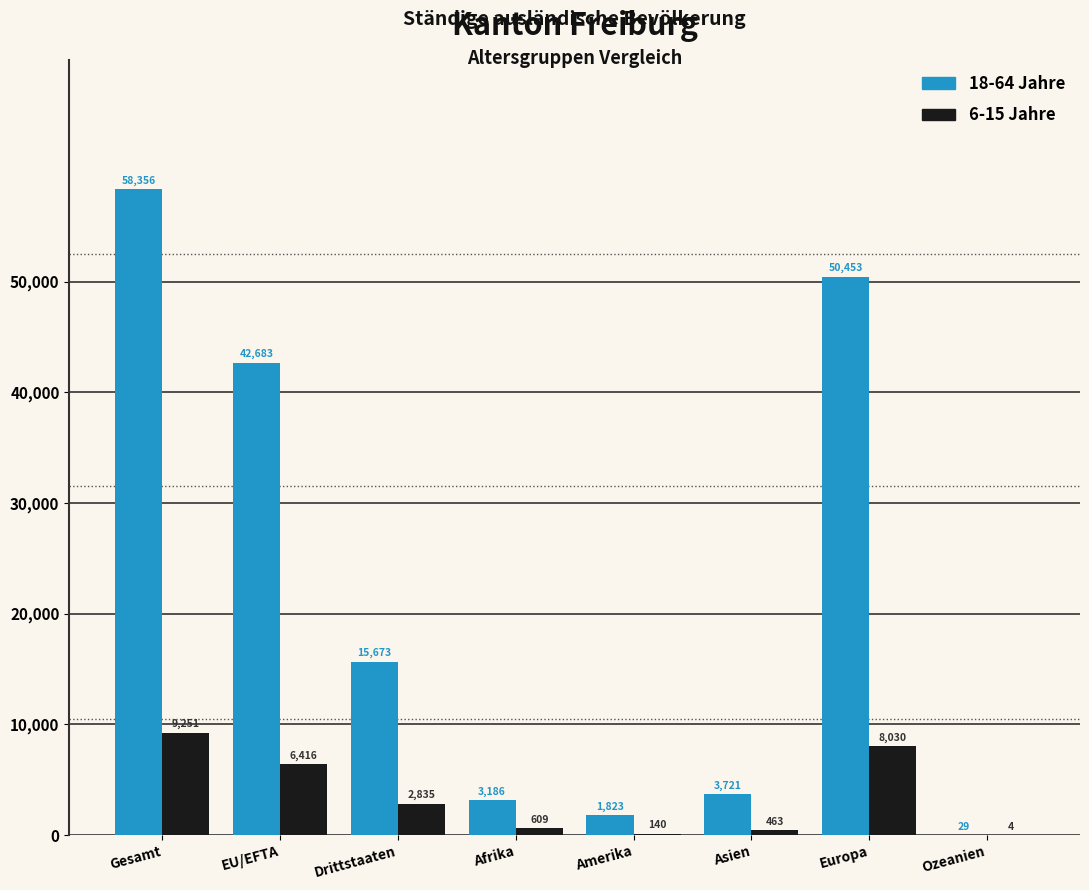

At which category is the sum across all series the highest?

Gesamt